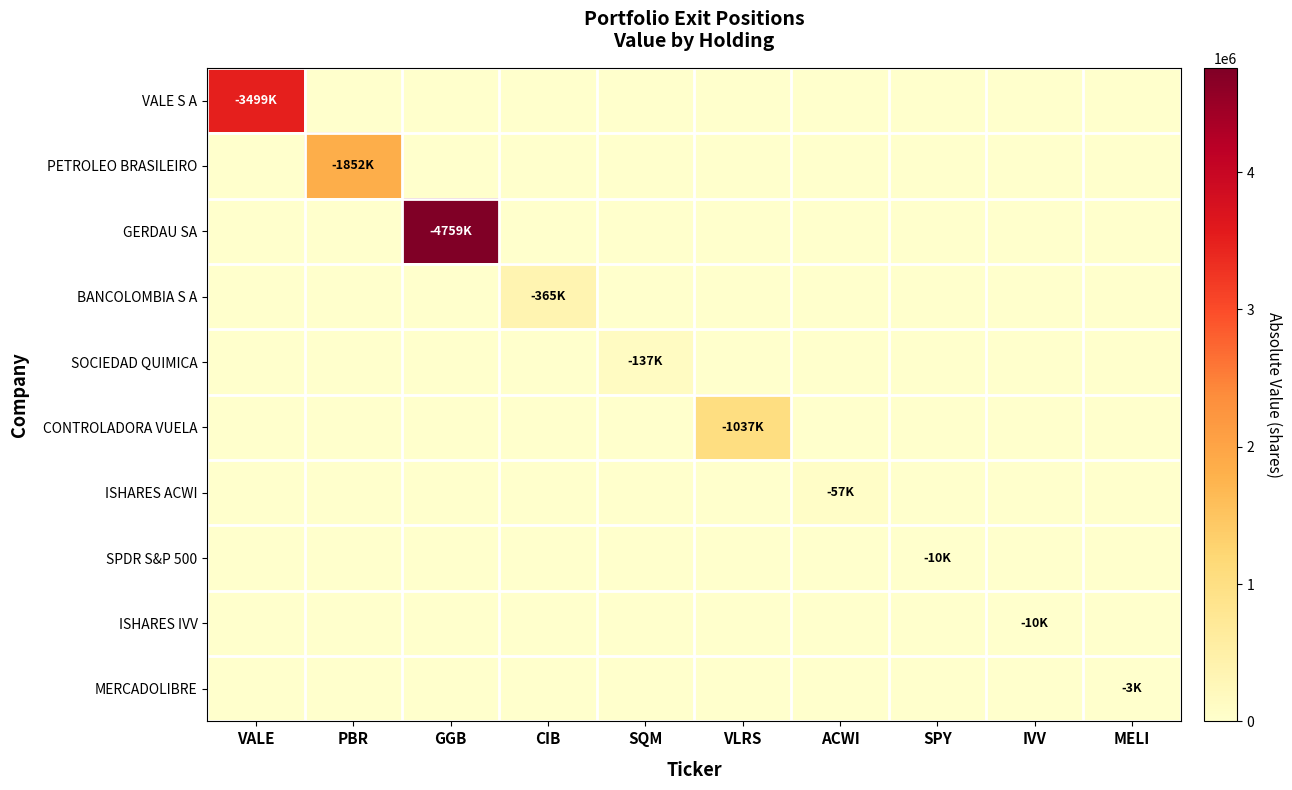

How many categories are shown in the chart?

10